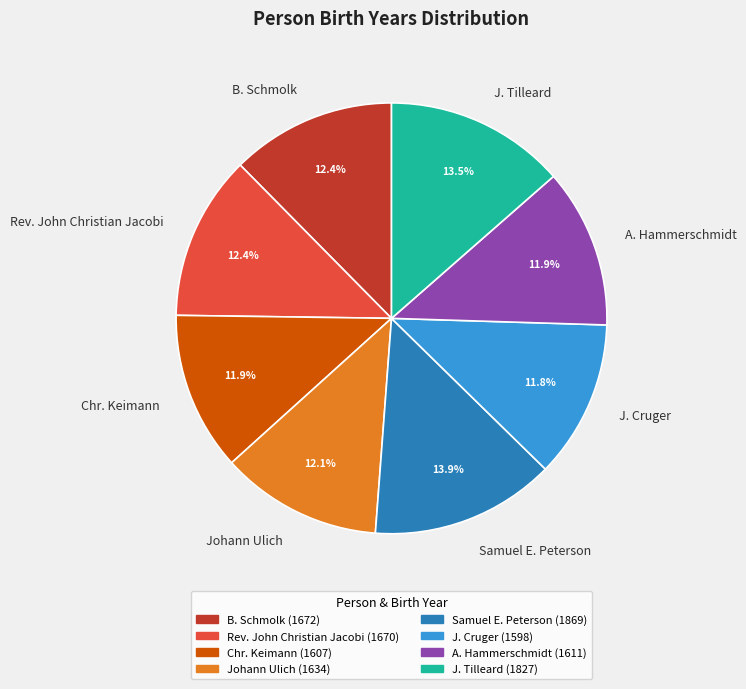

What is the ratio of the value at J. Tilleard to the value at J. Cruger?

1.1